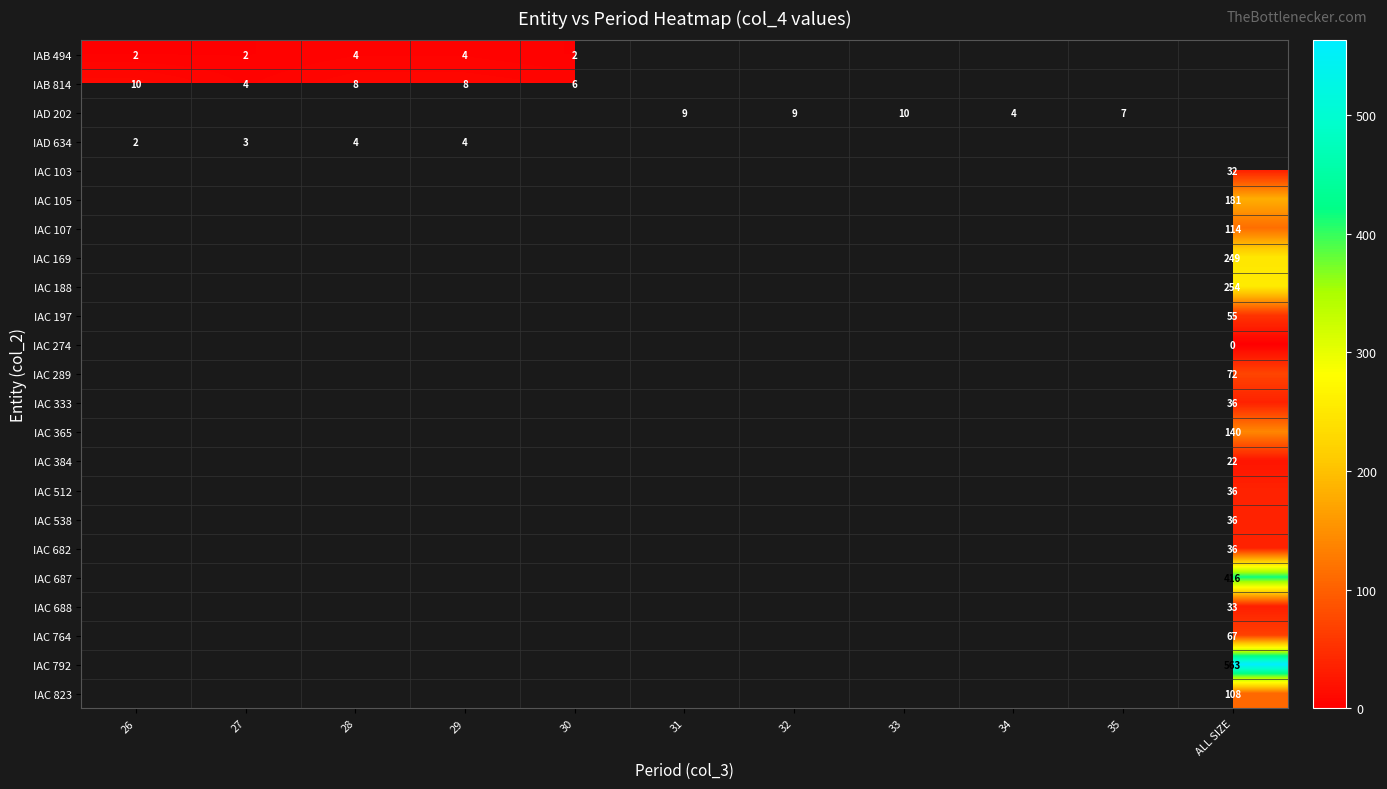

At which category does the chart reach its peak across all series?

ALL SIZE